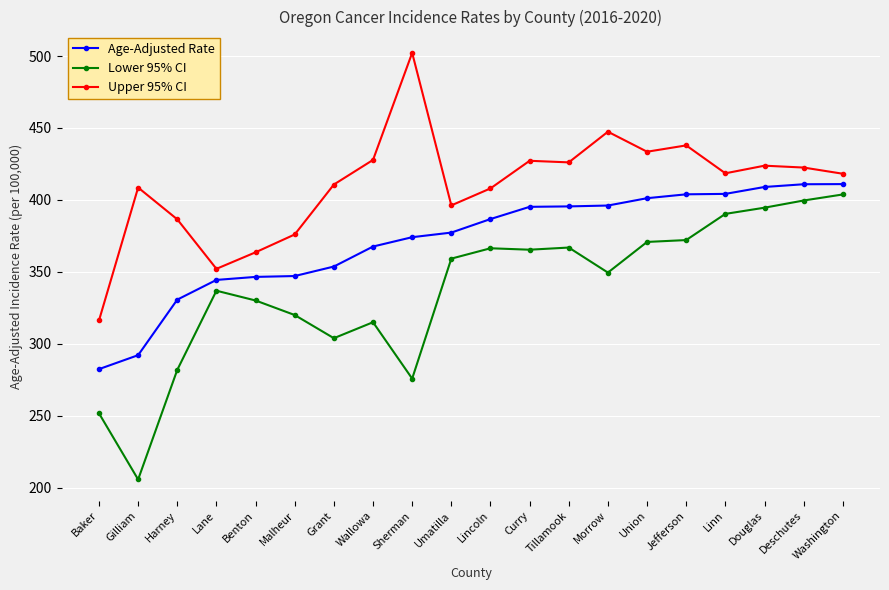

How many categories are shown in the chart?

20